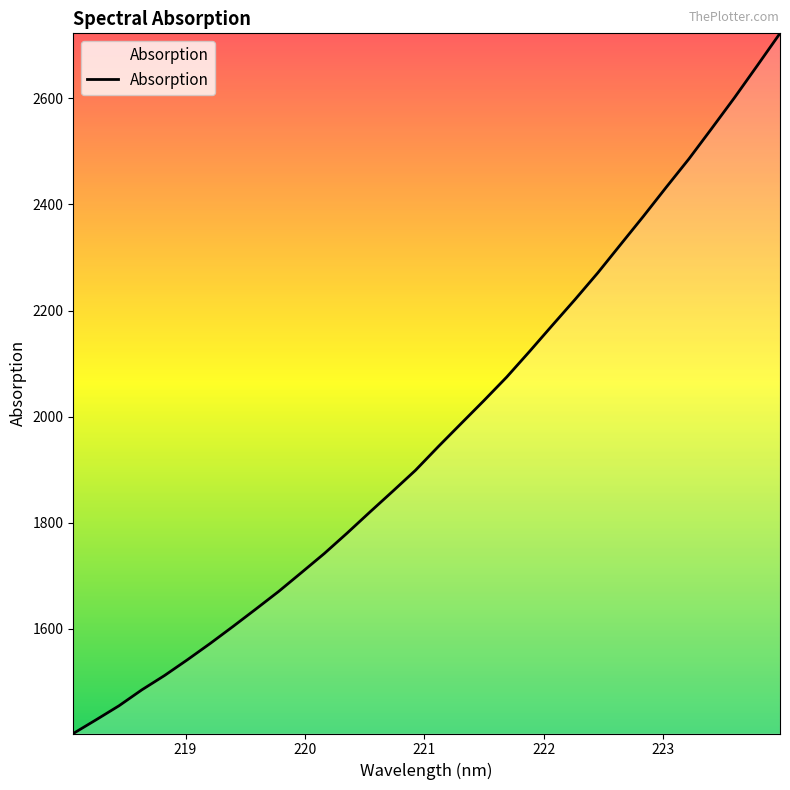

What is the maximum value shown in the chart?

2722.6